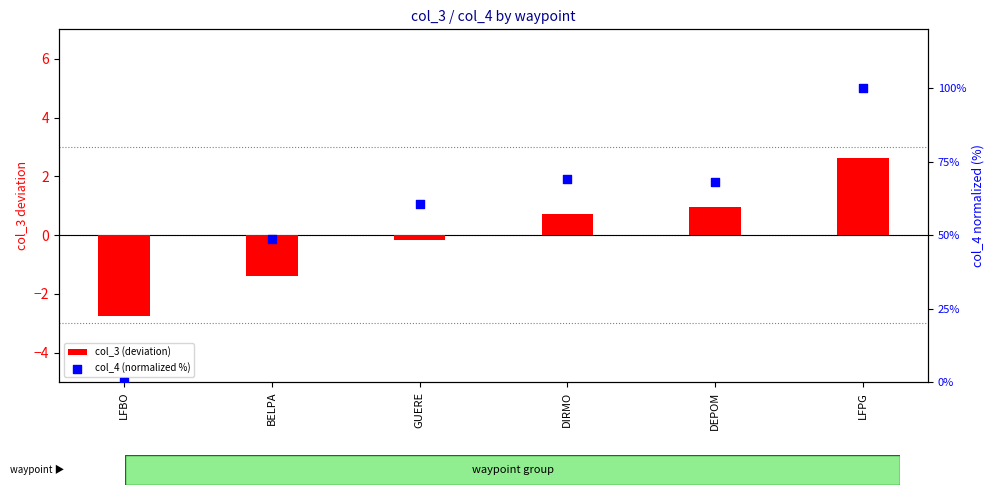

At how many categories does at least one series exceed 3?

5